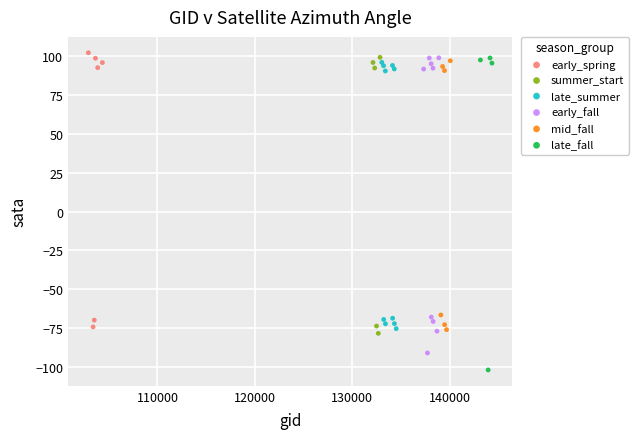

Which series reaches the minimum Y coordinate?

late_fall